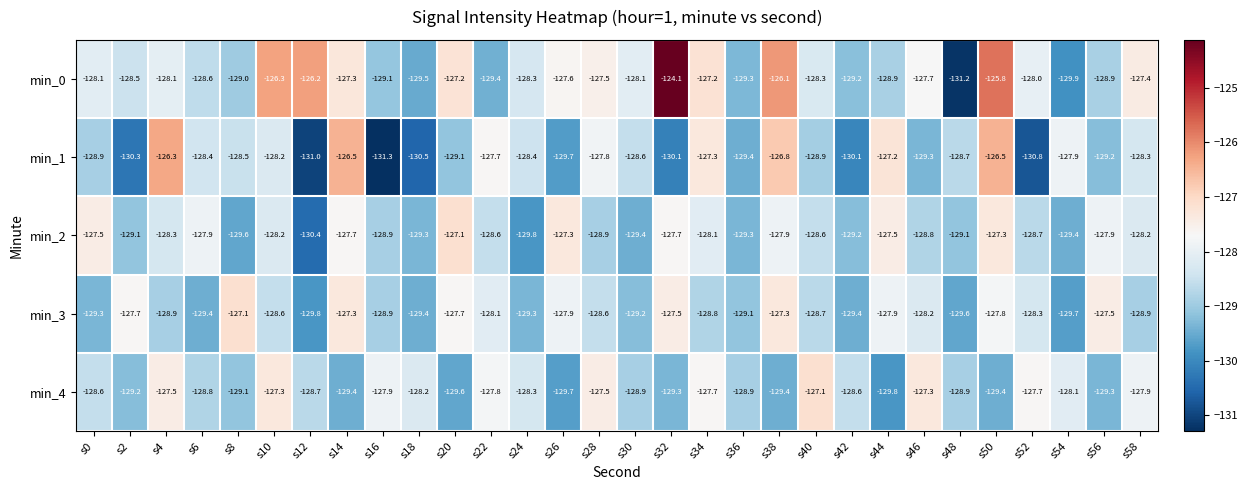

What is the spread (max minus min) of values at s52?

3.1